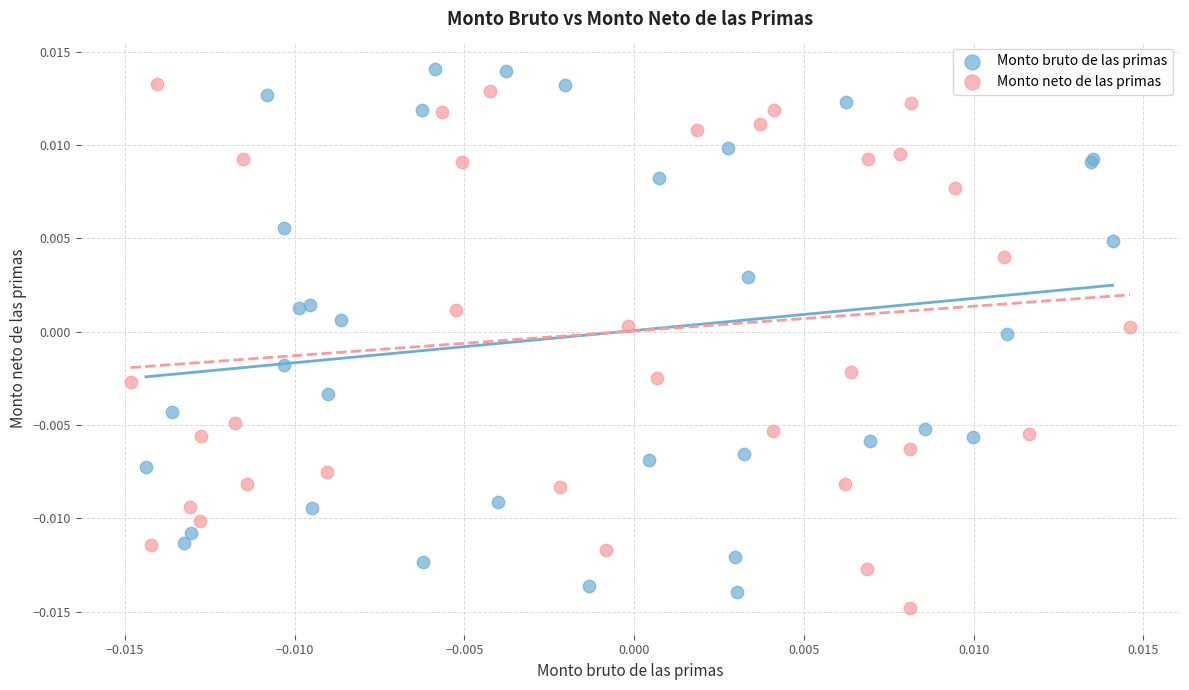

Which series contains the lowest Y value?

Monto neto de las primas